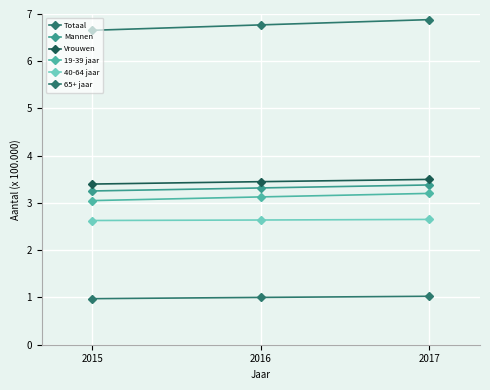

What is the lowest value of the Totaal series?

6.7